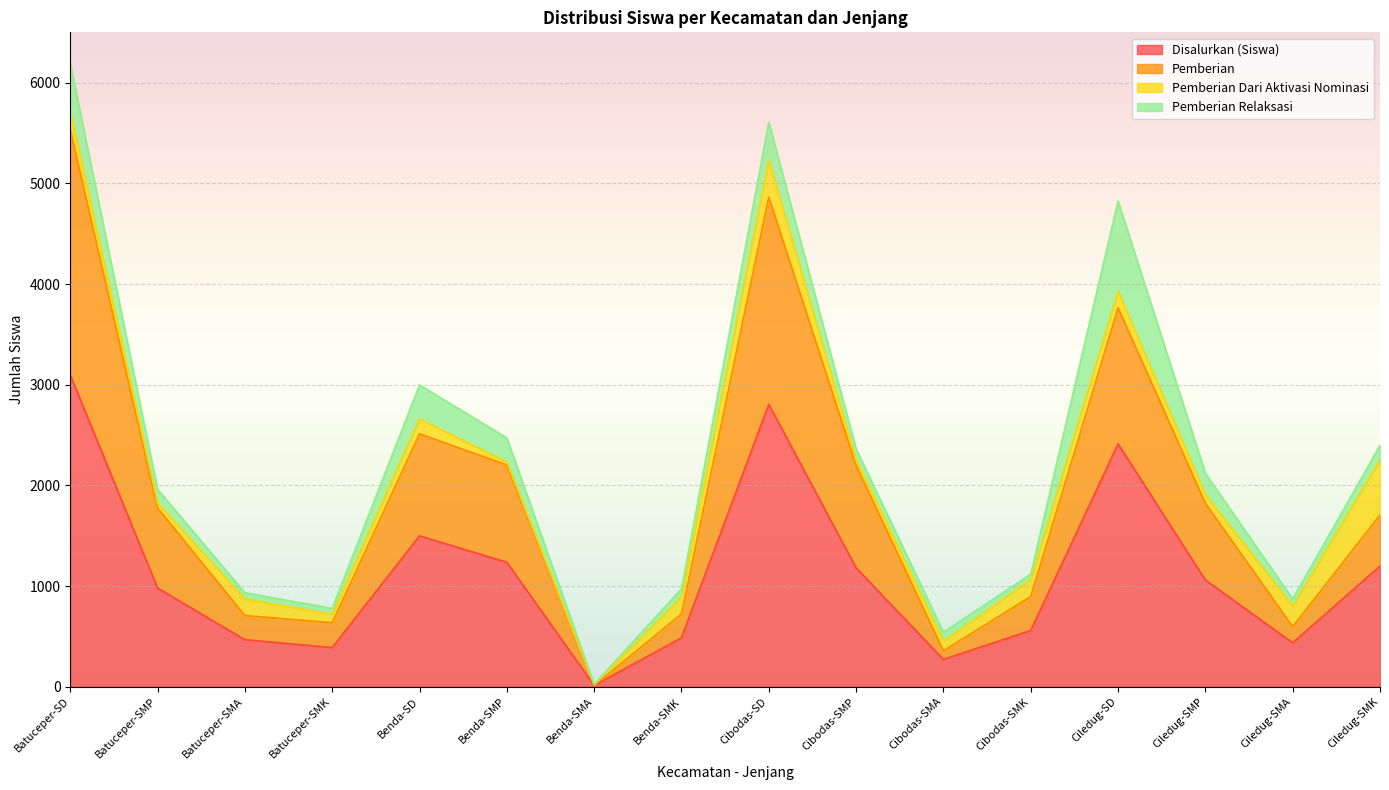

How many categories are shown in the chart?

16